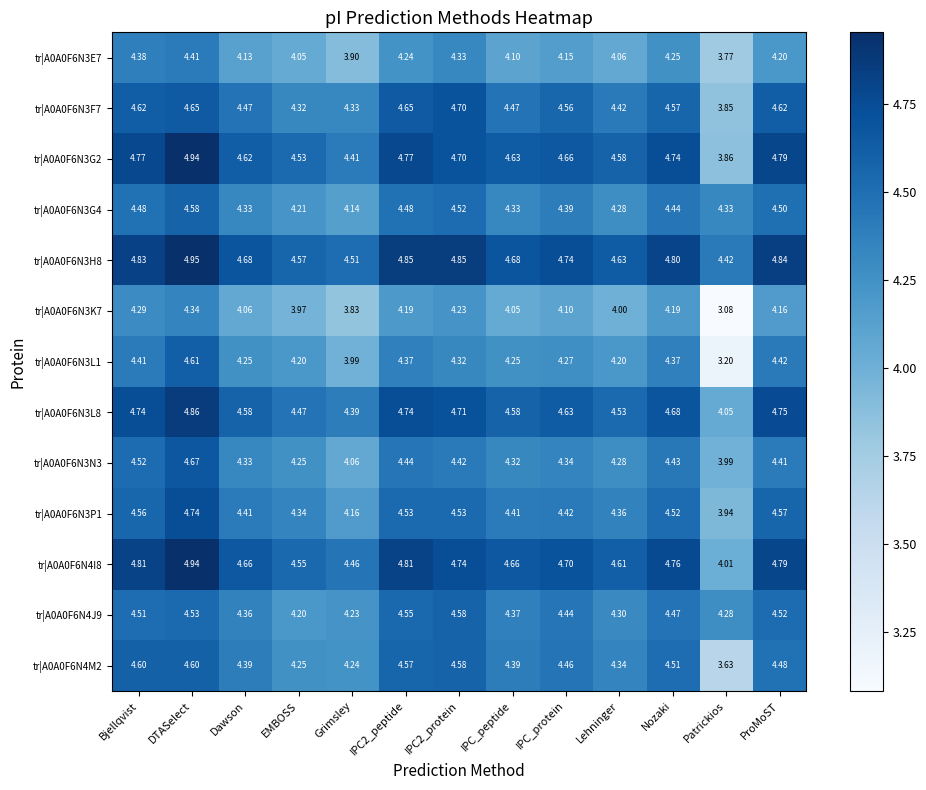

At which label is tr|A0A0F6N4I8 closest to 4?

Patrickios